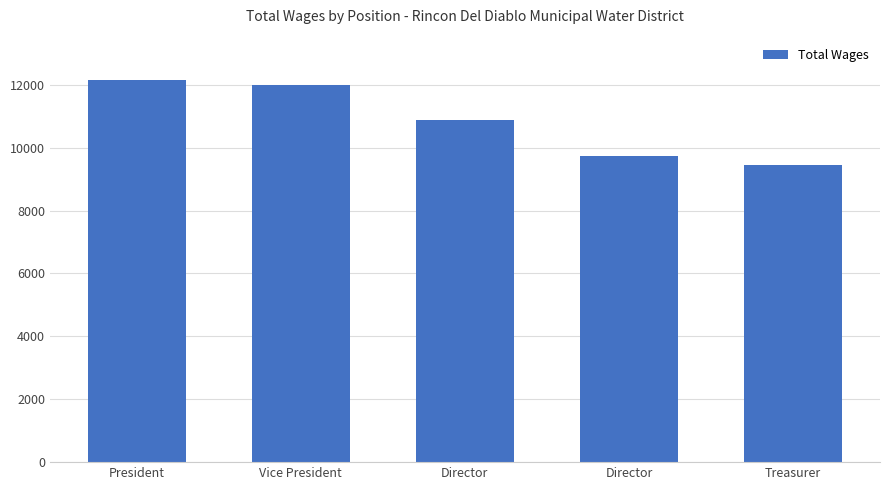

Reading right to left, transcribe all the data shown in this chart.

Treasurer=9440	Director=9735	Director=10880	Vice President=12000	President=12160